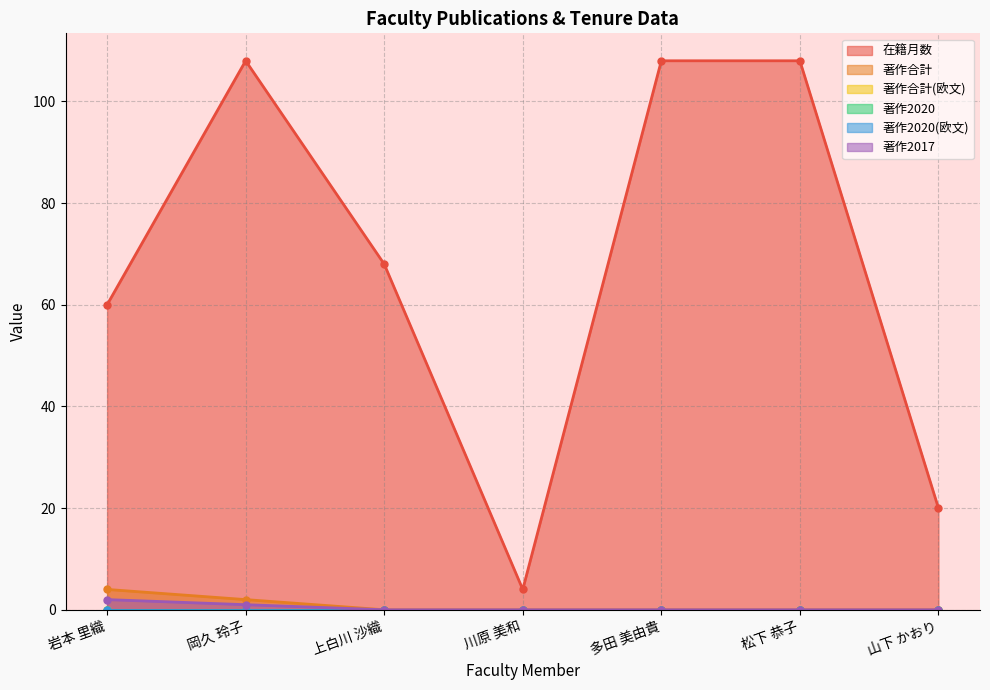

Reading right to left, list all the values displayed in this chart.

在籍月数: 20	108	108	4	68	108	60
著作合計: 0	0	0	0	0	2	4
著作2017: 0	0	0	0	0	1	2